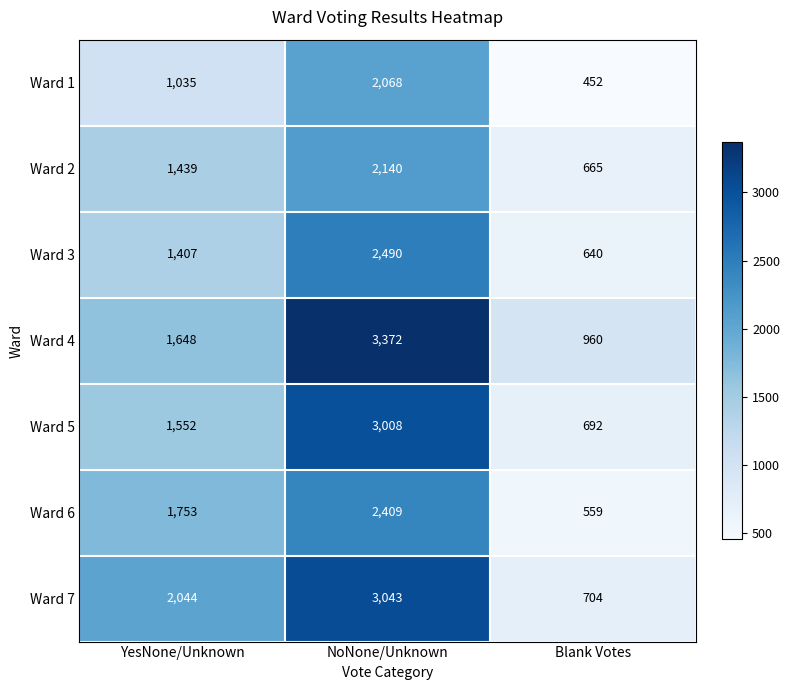

What is the greatest value displayed?

3372